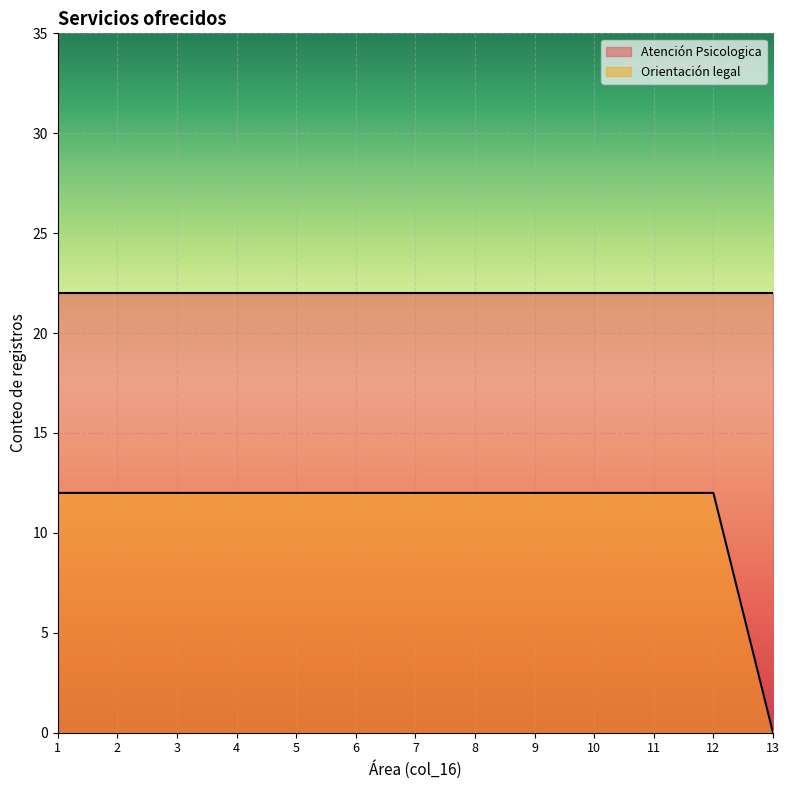

True or false: the data has more than 0 interior local peaks.

False